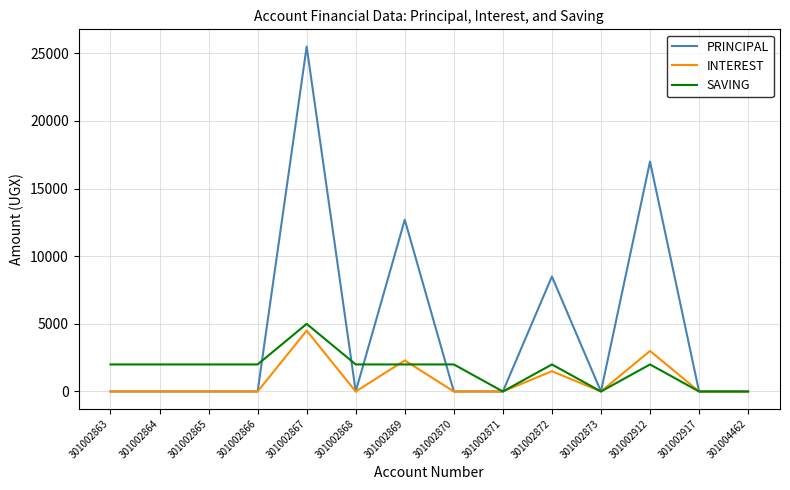

What is the sum of all INTEREST values?

11300